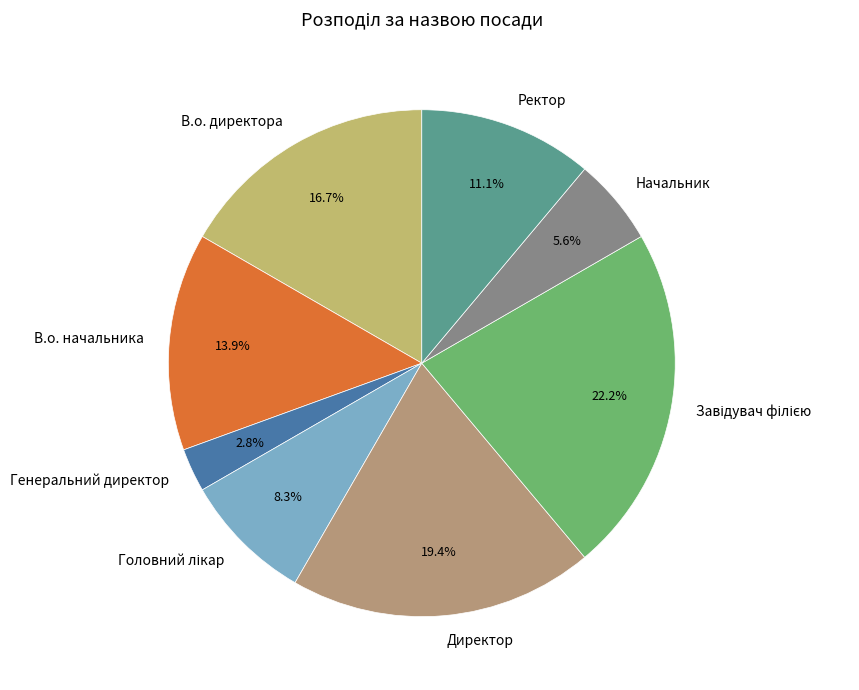

What is the ratio of the value at В.о. начальника to the value at Генеральний директор?

5.0